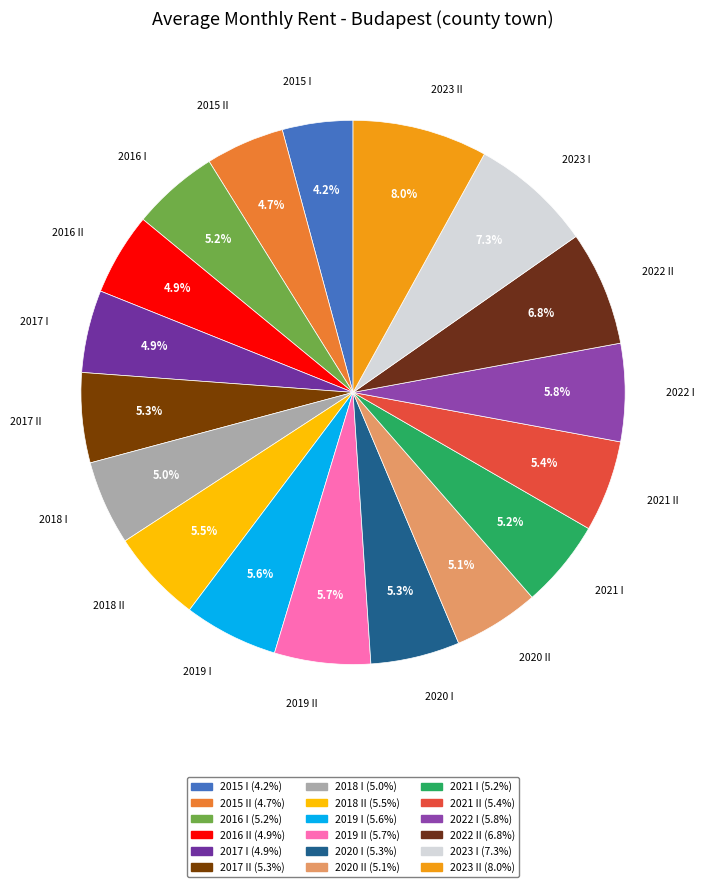

Is there a majority slice in this chart?

No